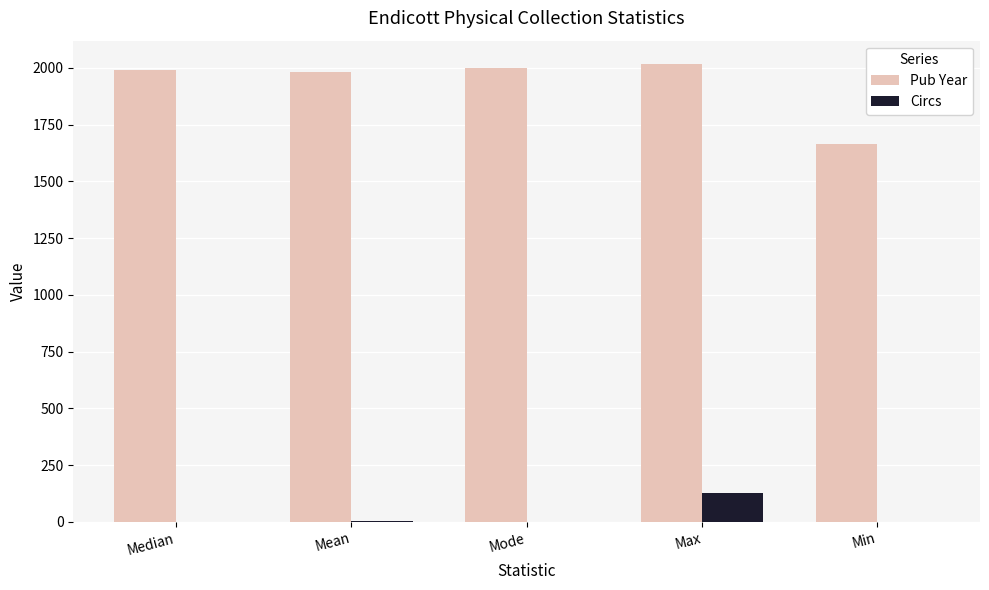

Is it true that Pub Year equals 2019 at Max?

True